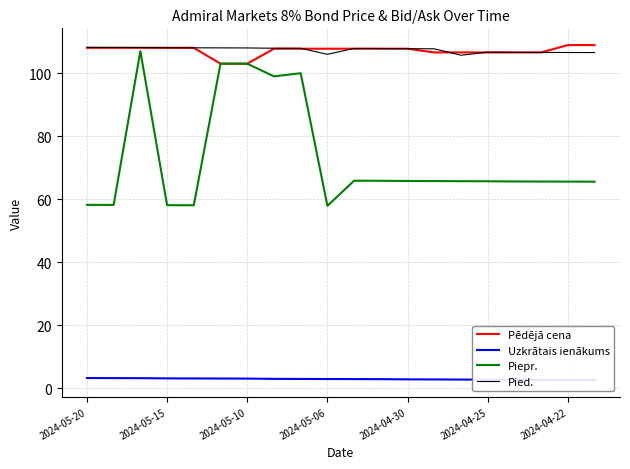

Is it true that Pied. equals 27.6 at 2024-05-15?

False